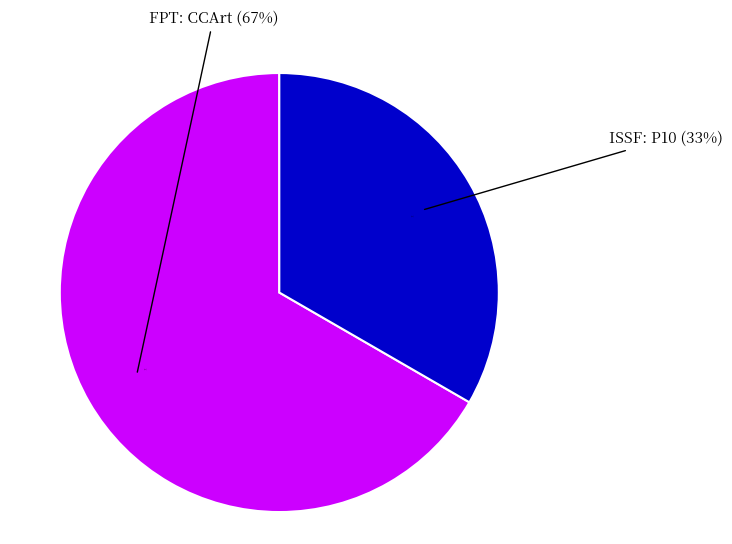

How many slices are in this pie chart?

2